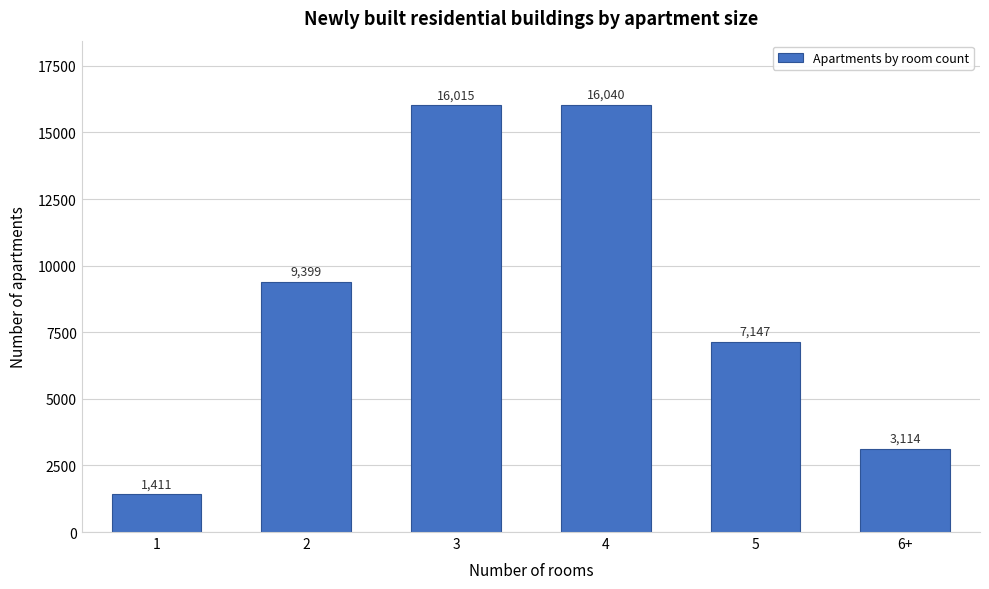

Reading left to right, what are all the values shown in this chart?

1=1411	2=9399	3=16015	4=16040	5=7147	6+=3114